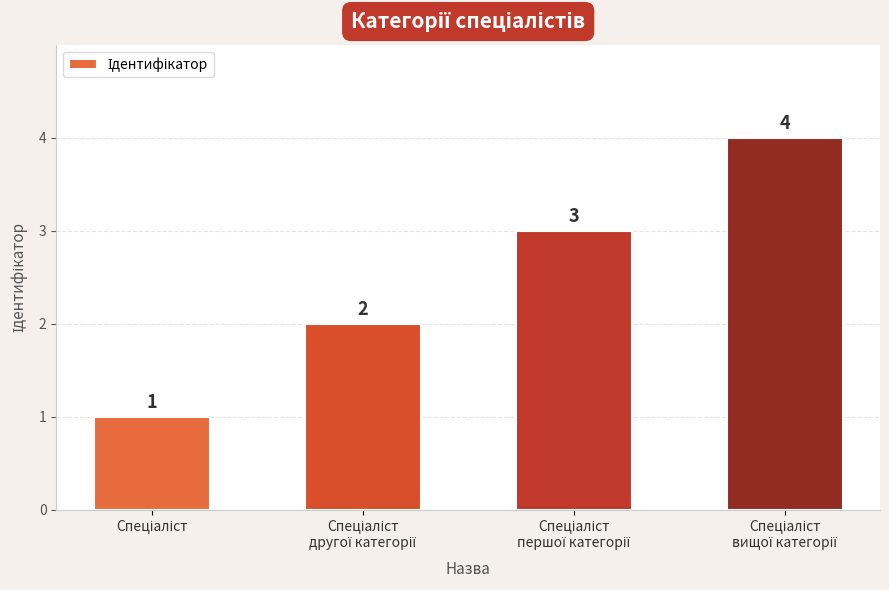

What is the sum of all values?

10